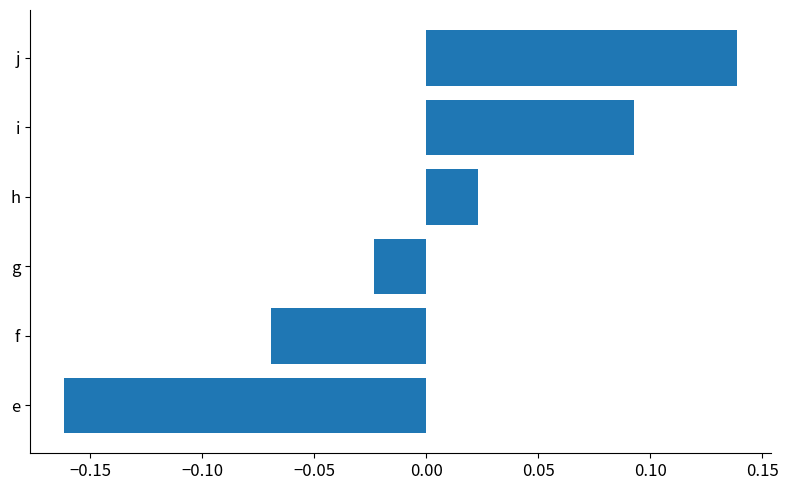

How many values are above zero?

3